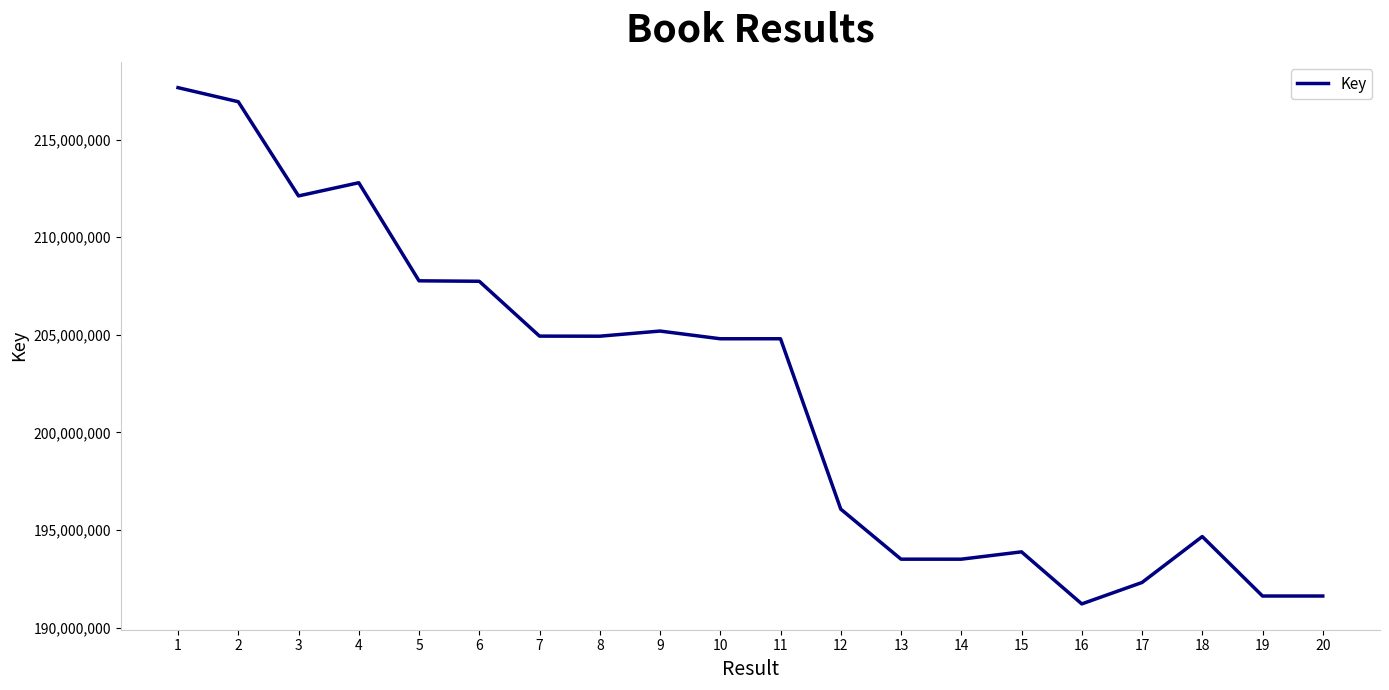

Which has a higher value, 9 or 17?

9